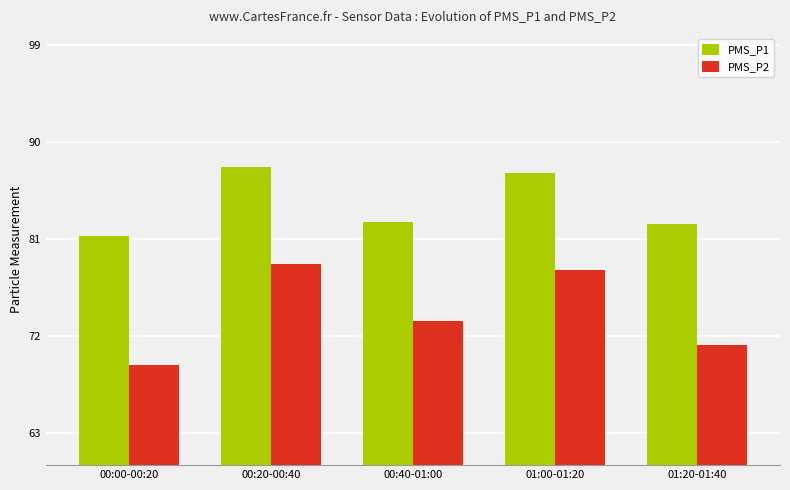

The value of PMS_P1 at 00:40-01:00 is 82.5. True or false?

True